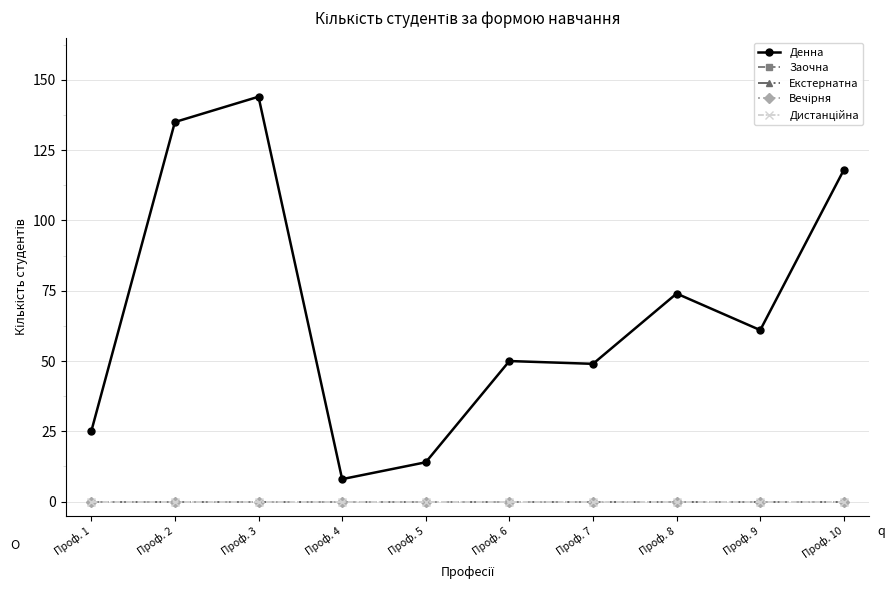

Does the chart have visible grid lines?

Yes